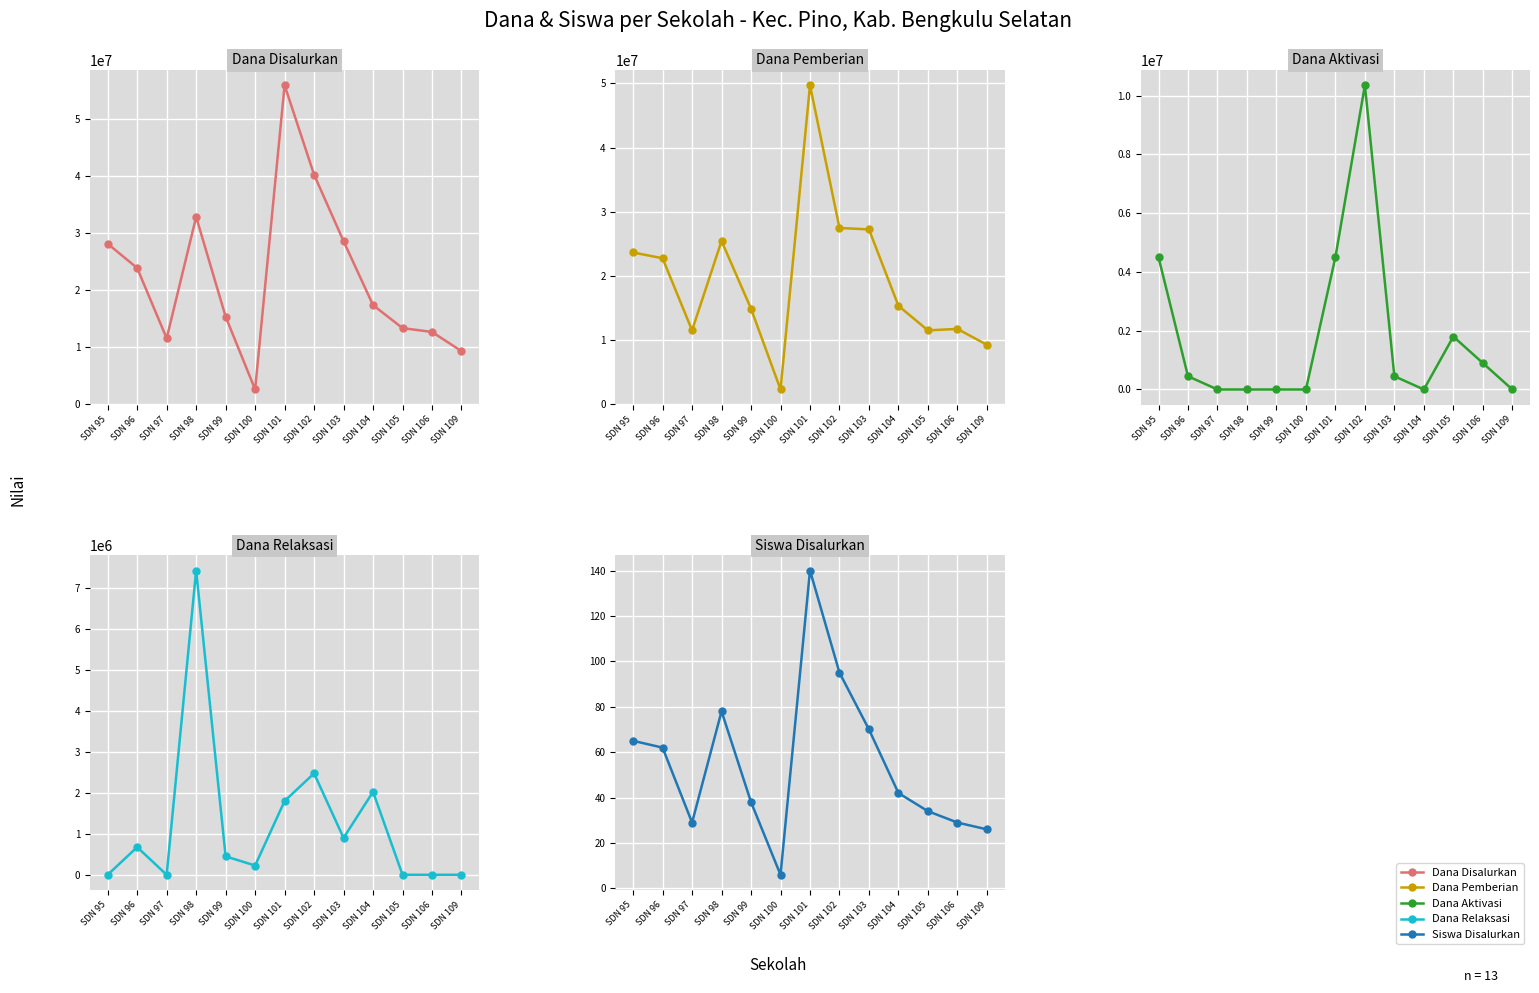

Where is the first local maximum for Dana Aktivasi?

SDN 102